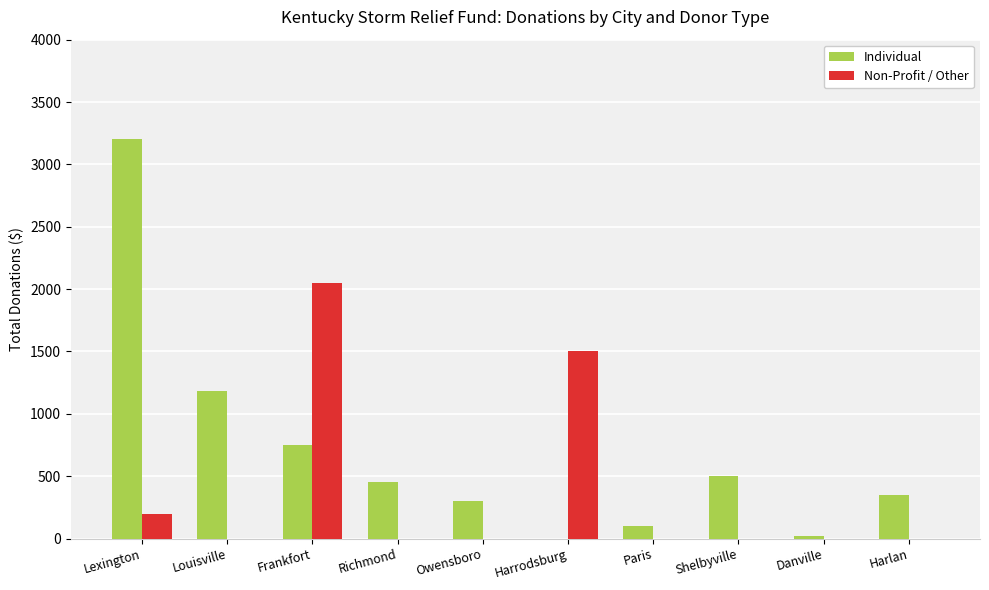

The Individual series shows 0 at Harrodsburg. True or false?

True